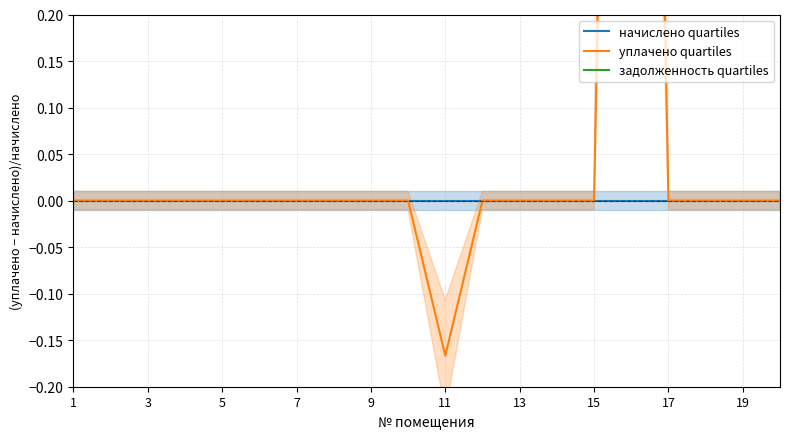

How many lines are shown in the chart?

3